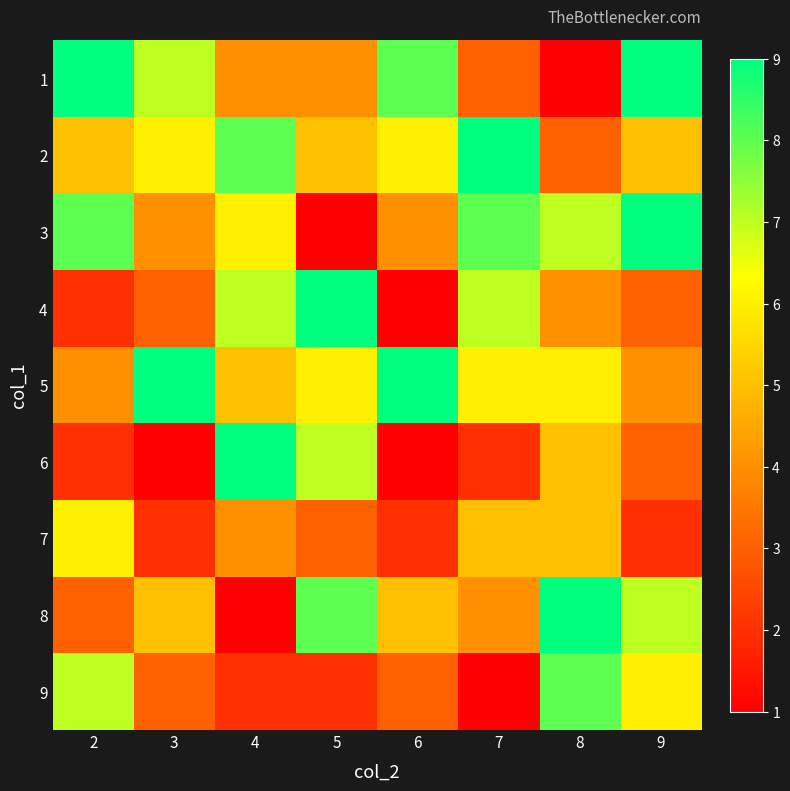

At how many categories does at least one series exceed 4?

8